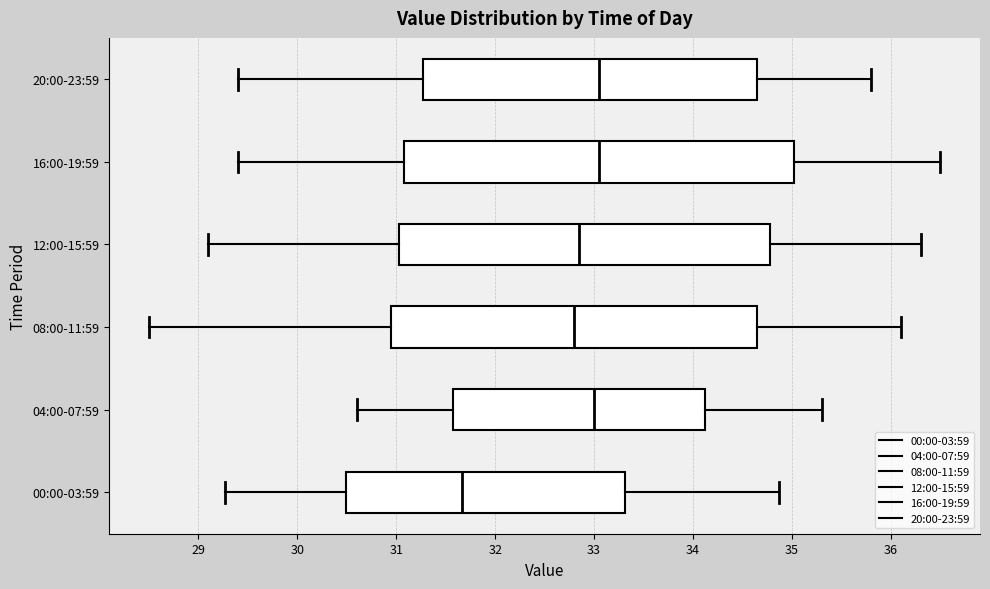

Where is the left edge of the box for 16:00-19:59 on the x-axis? The values are not printed on the chart, so give them approximately, as read against the axis.

31.1